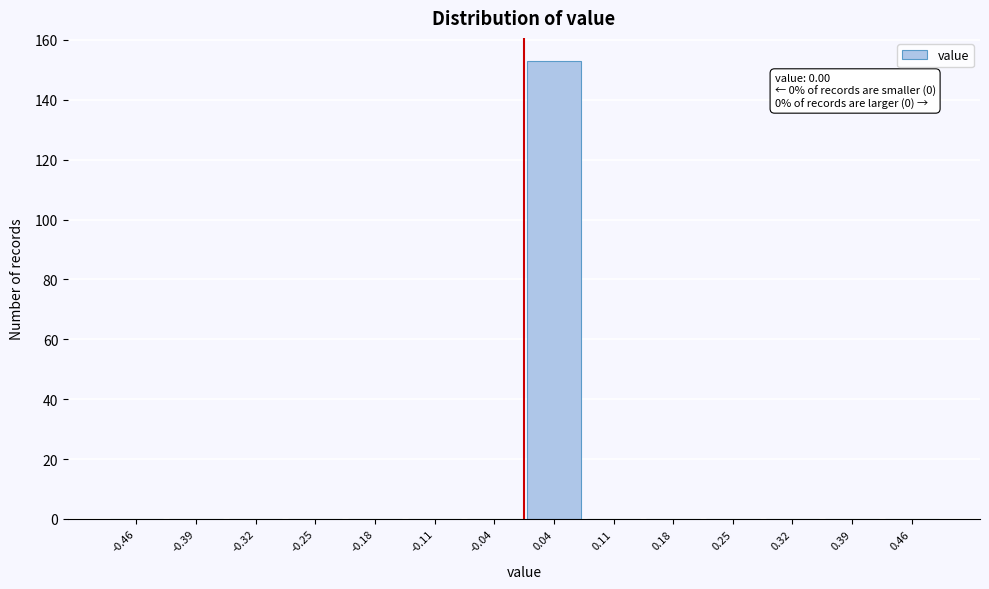

Over which range of the x-axis is the bar tallest?

0.00 to 0.07